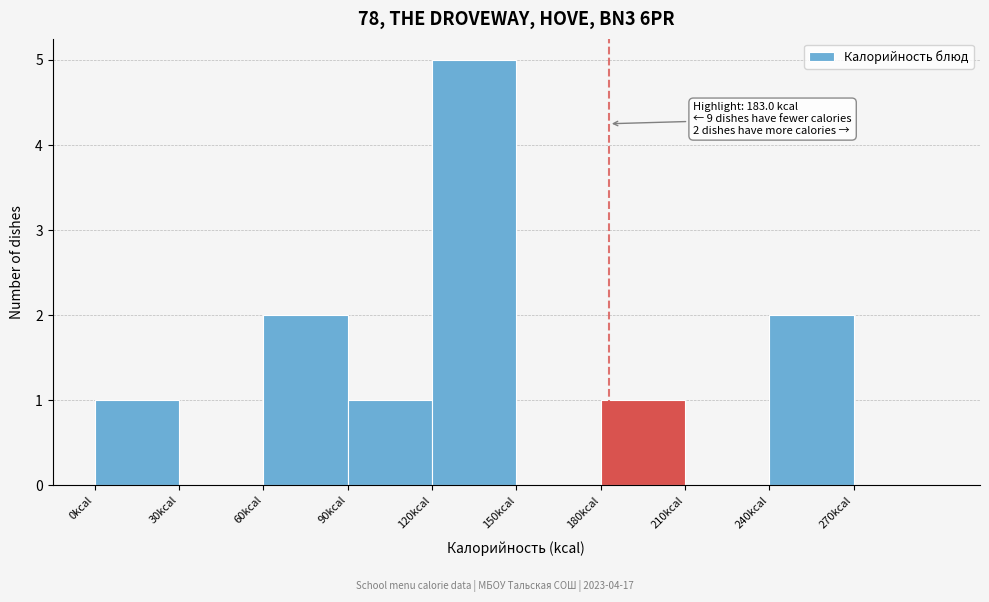

Over which range of the x-axis is the bar tallest?

120 to 150